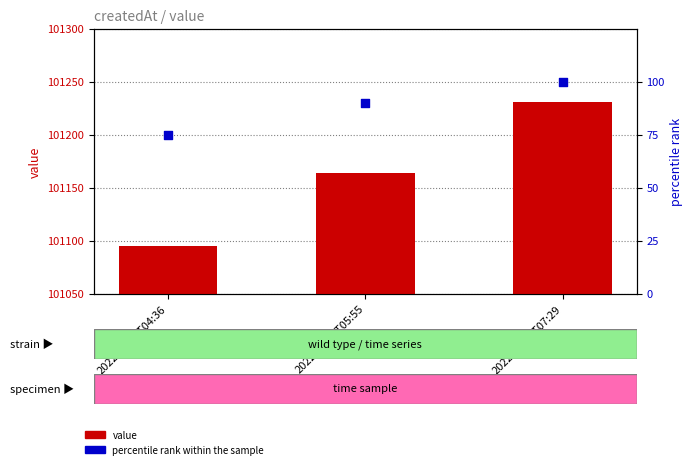

Which series has the largest total across all categories?

value